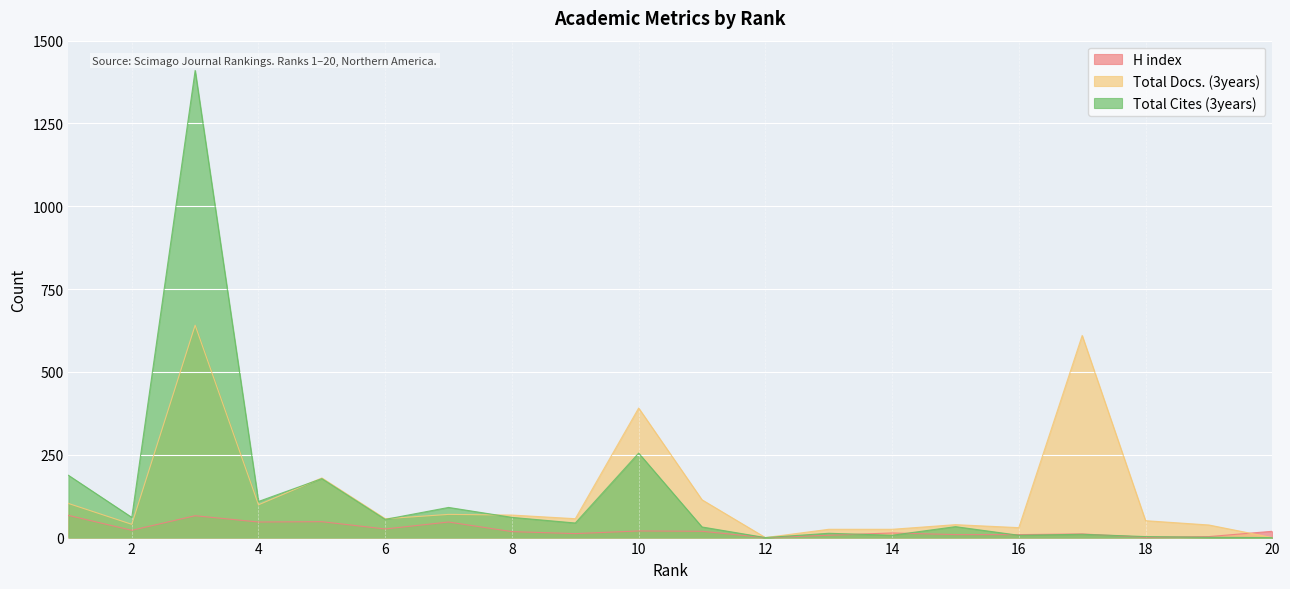

Reading left to right, extract all data points from this chart.

H index: 1=67	2=22	3=66	4=47	5=48	6=26	7=47	8=18	9=12	10=20	11=19	12=0	13=7	14=14	15=9	16=9	17=11	18=1	19=3	20=19
Total Docs. (3years): 1=103	2=40	3=641	4=99	5=180	6=57	7=70	8=68	9=57	10=391	11=114	12=0	13=25	14=25	15=39	16=30	17=610	18=51	19=38	20=0
Total Cites (3years): 1=188	2=61	3=1410	4=109	5=178	6=55	7=91	8=61	9=44	10=255	11=32	12=0	13=13	14=7	15=33	16=7	17=10	18=3	19=1	20=0